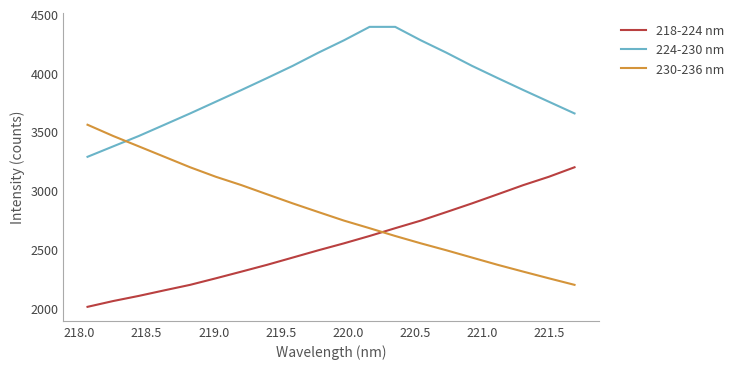

List the series in order of their peak value, highest first.

224-230 nm, 230-236 nm, 218-224 nm